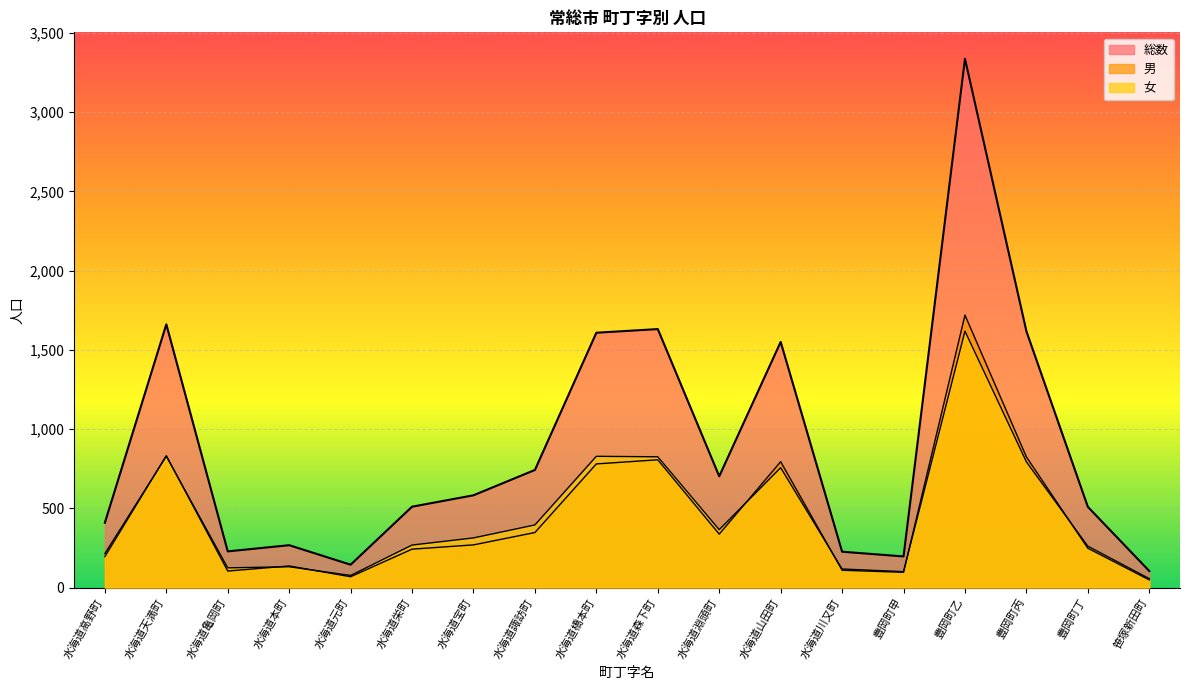

How many values in the 総数 series are below 582?

9